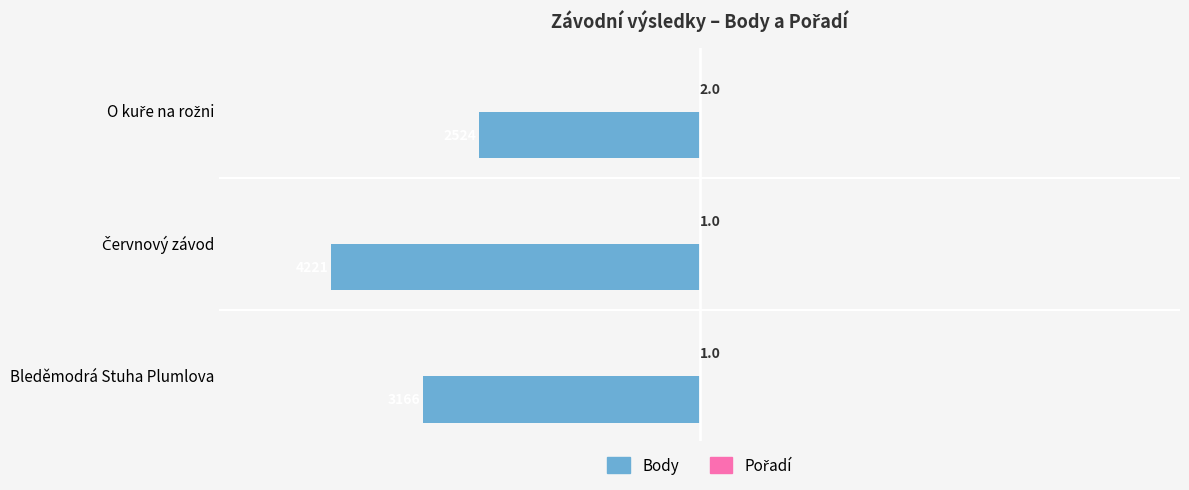

Which series has the widest spread of values?

Body